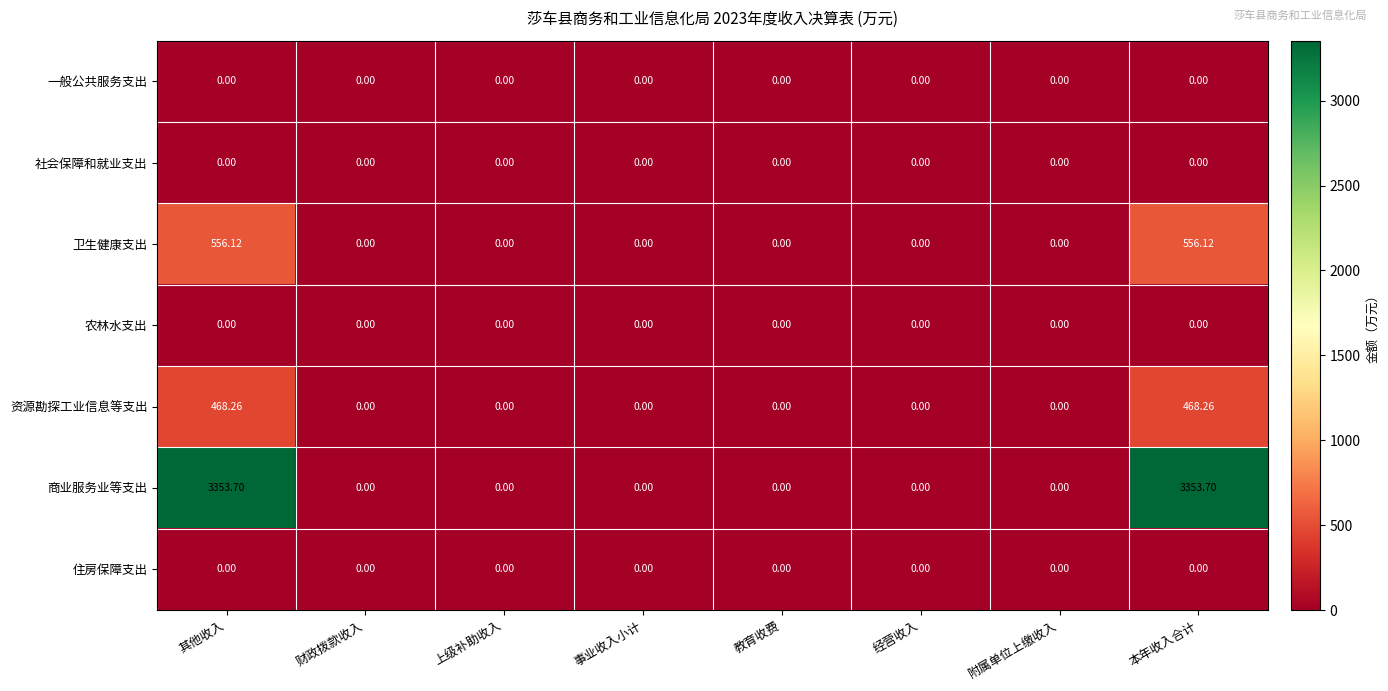

Which series has the largest range (max minus min)?

商业服务业等支出